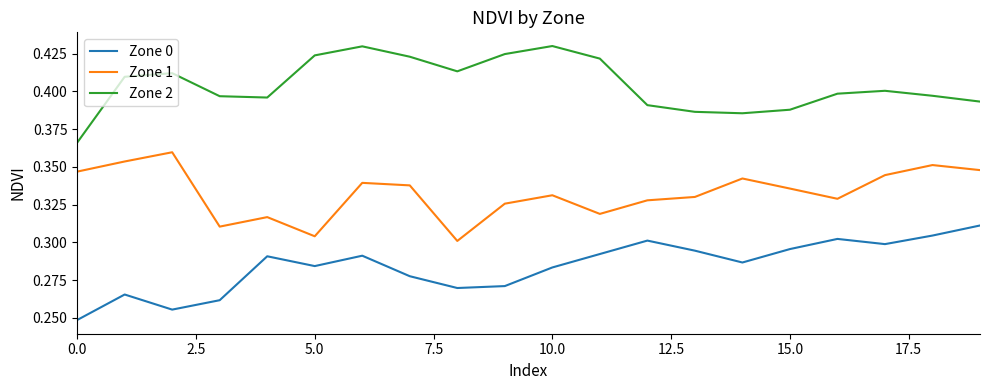

How many series are shown in this chart?

3